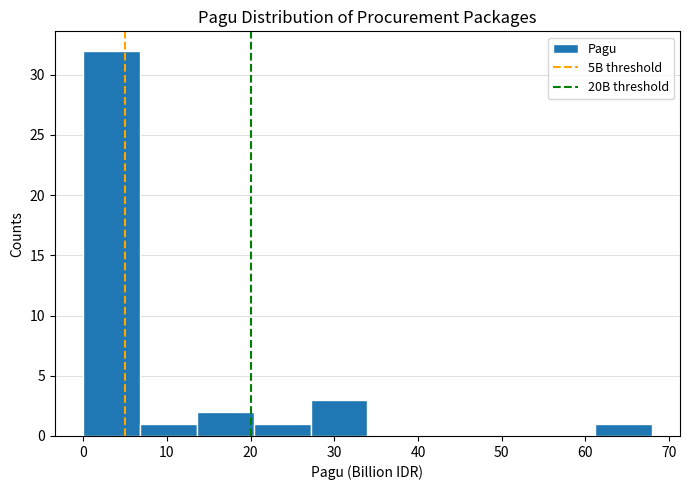

Reading left to right, transcribe this chart: for each bar, give the range it covers on the x-axis and its height. Neither the bar edges nor the heights are printed on the chart, so give them approximately, as read against the axes.

0 to 7: 32
7 to 14: 1
14 to 20: 2
20 to 27: 1
27 to 34: 3
34 to 41: 0
41 to 48: 0
48 to 54: 0
54 to 61: 0
61 to 68: 1